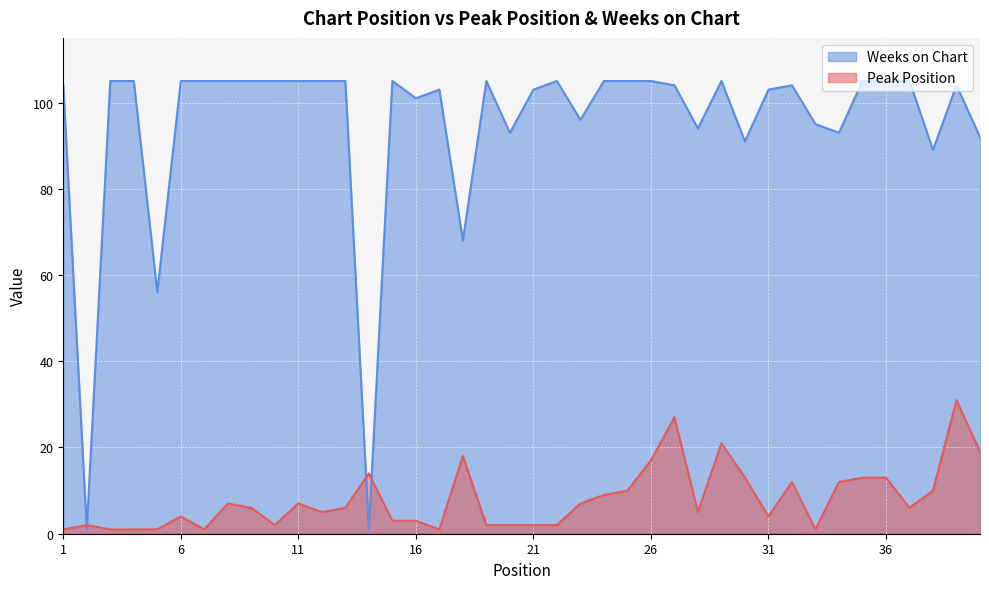

True or false: Peak Position has more than 2 interior local peaks.

True